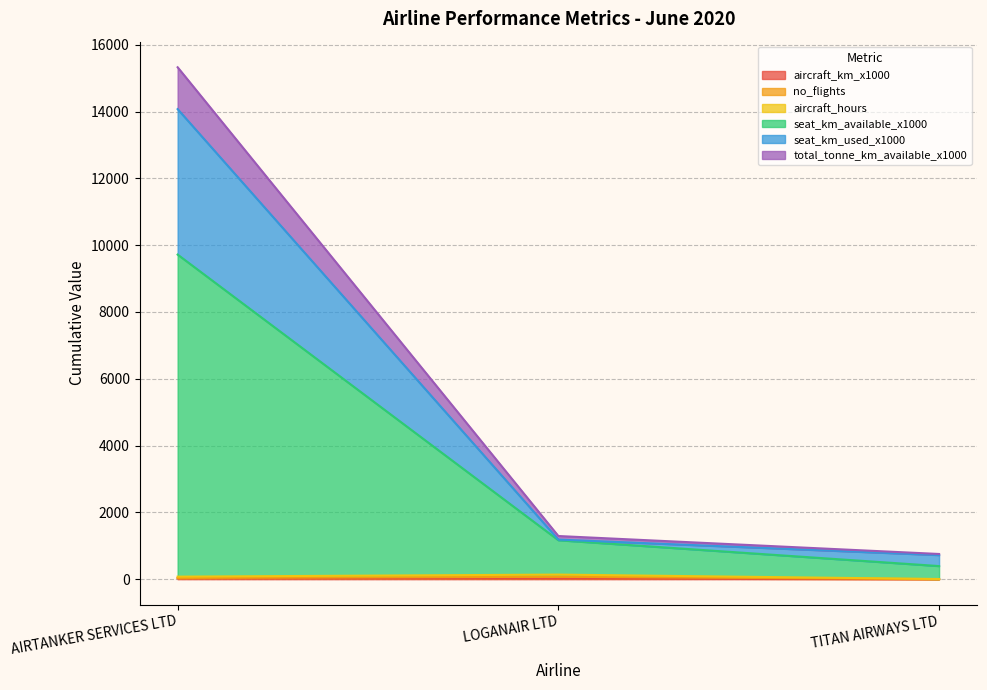

What is the lowest value of the seat_km_available_x1000 series?

393.1